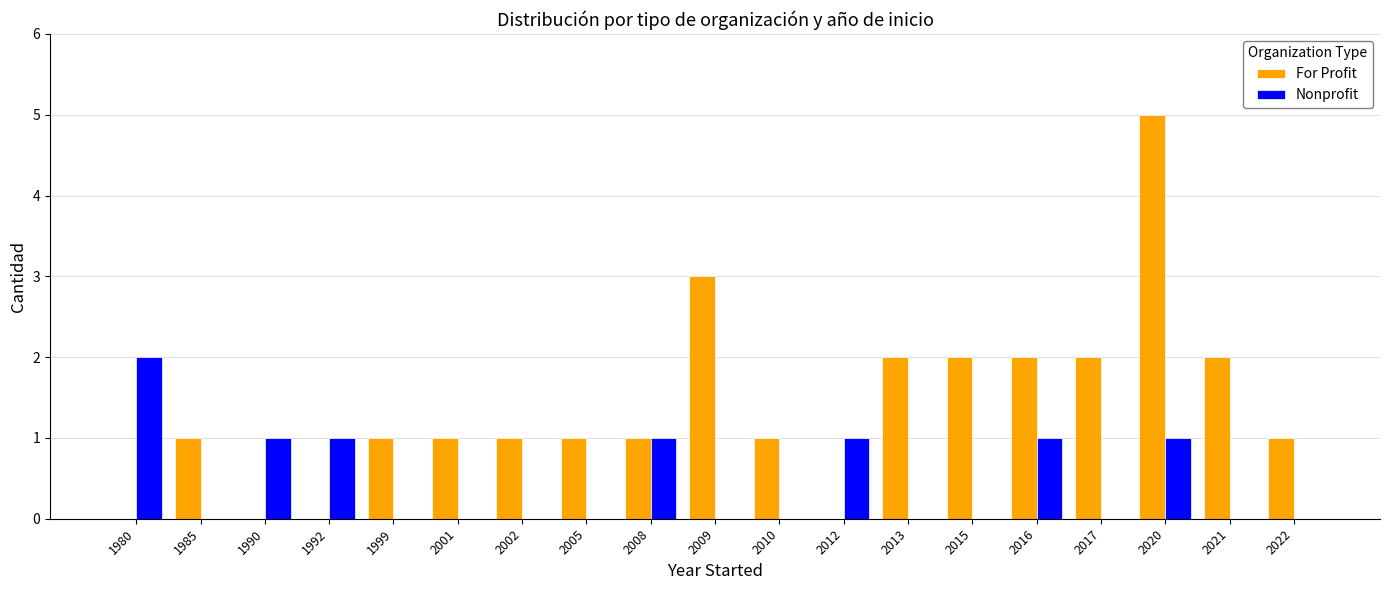

Reading left to right, extract all data points from this chart.

For Profit: 1980=0	1985=1	1990=0	1992=0	1999=1	2001=1	2002=1	2005=1	2008=1	2009=3	2010=1	2012=0	2013=2	2015=2	2016=2	2017=2	2020=5	2021=2	2022=1
Nonprofit: 1980=2	1985=0	1990=1	1992=1	1999=0	2001=0	2002=0	2005=0	2008=1	2009=0	2010=0	2012=1	2013=0	2015=0	2016=1	2017=0	2020=1	2021=0	2022=0